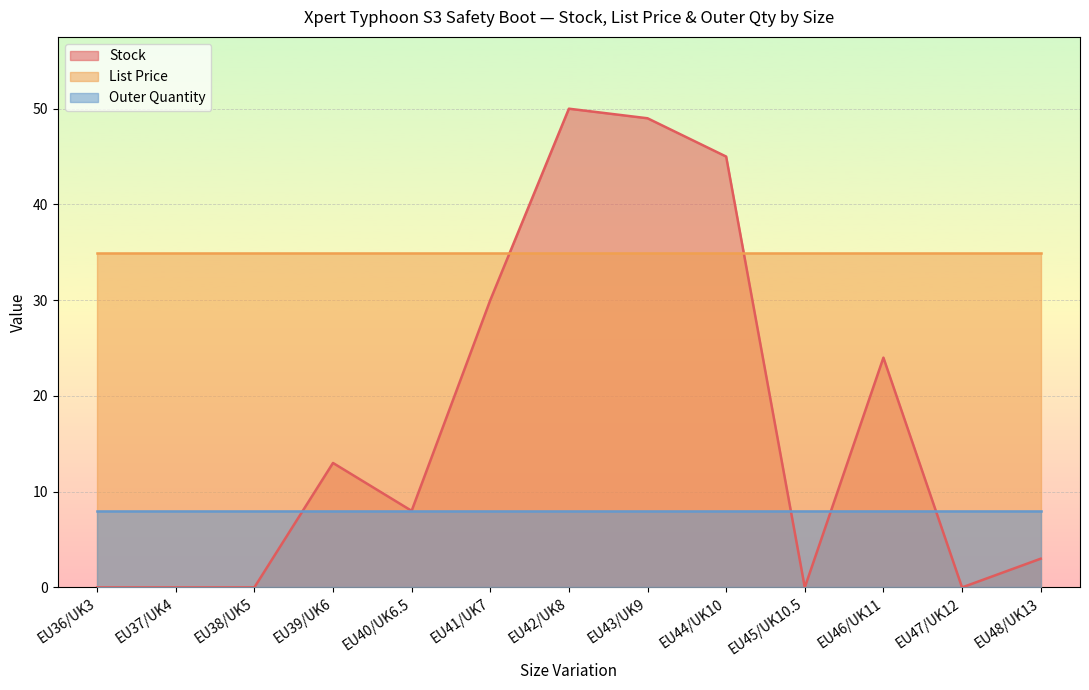

The value of Stock at EU38/UK5 is 20.1. True or false?

False